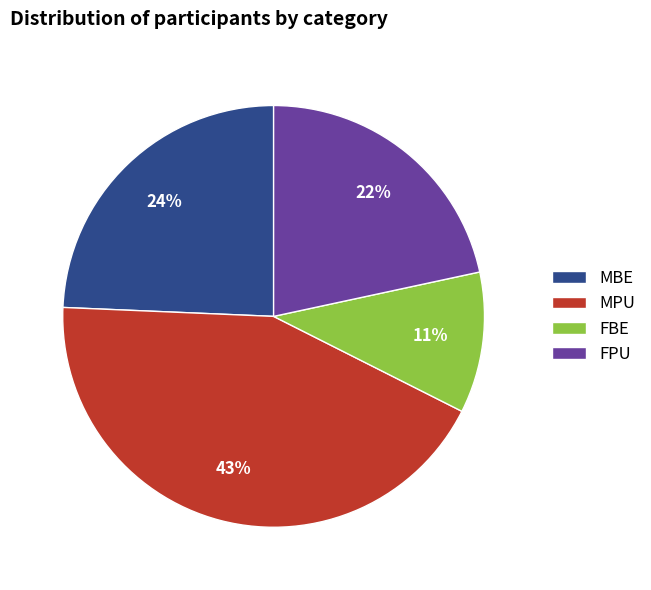

Do MPU and FPU together represent more than half of the pie?

Yes